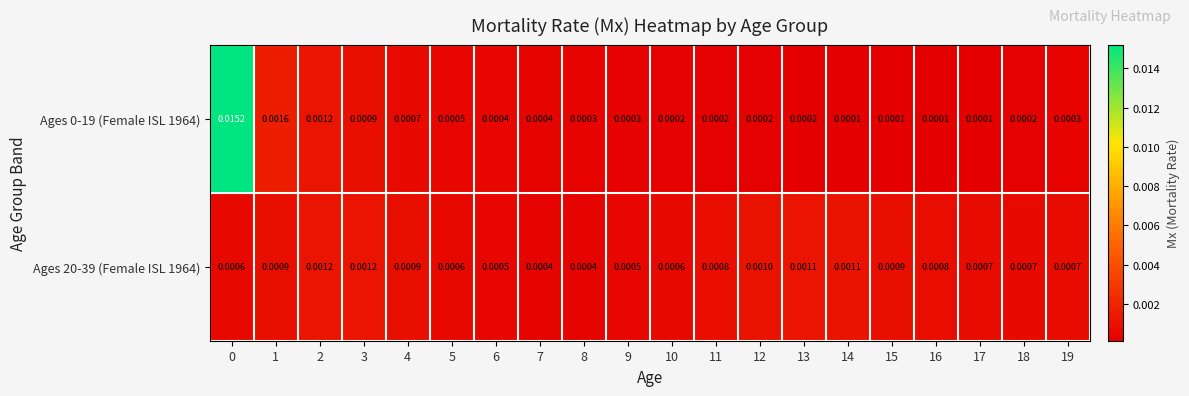

Is the value of Ages 20-39 (Female ISL 1964) at 13 greater than the value of Ages 0-19 (Female ISL 1964) at 0?

No